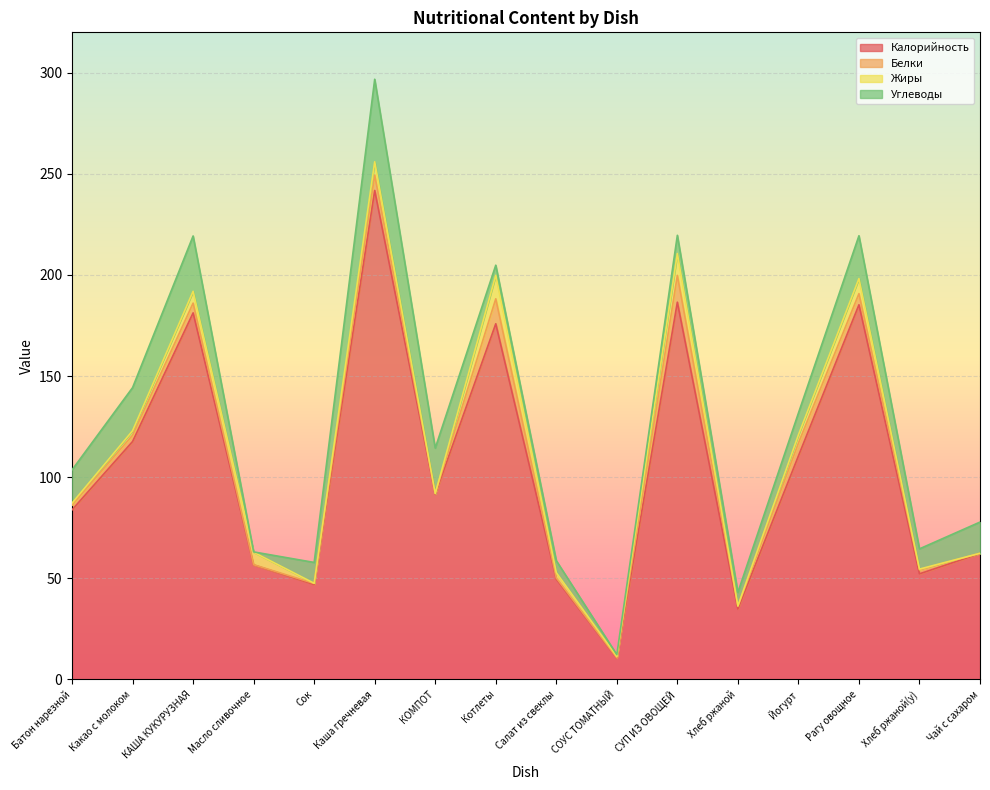

Reading left to right, list all the values displayed in this chart.

Калорийность: 83.8	117.6	181.3	56.6	46.9	241.8	91.5	175.9	49.6	10.5	186.5	34.8	110.5	185.3	52.2	62.2
Белки: 2.4	3.1	4.8	0.1	0.5	7.6	0.4	12.3	0.6	0.2	13.3	1.3	6.3	5.5	2.0	0.1
Жиры: 0.9	2.2	5.8	6.2	0.1	6.6	0.0	11.6	2.6	0.7	10.8	0.2	4.1	7.5	0.4	0.0
Углеводы: 16.4	21.3	27.4	0.2	10.3	40.8	22.5	5.0	5.9	0.9	9.0	6.7	10.8	21.2	10.0	15.4